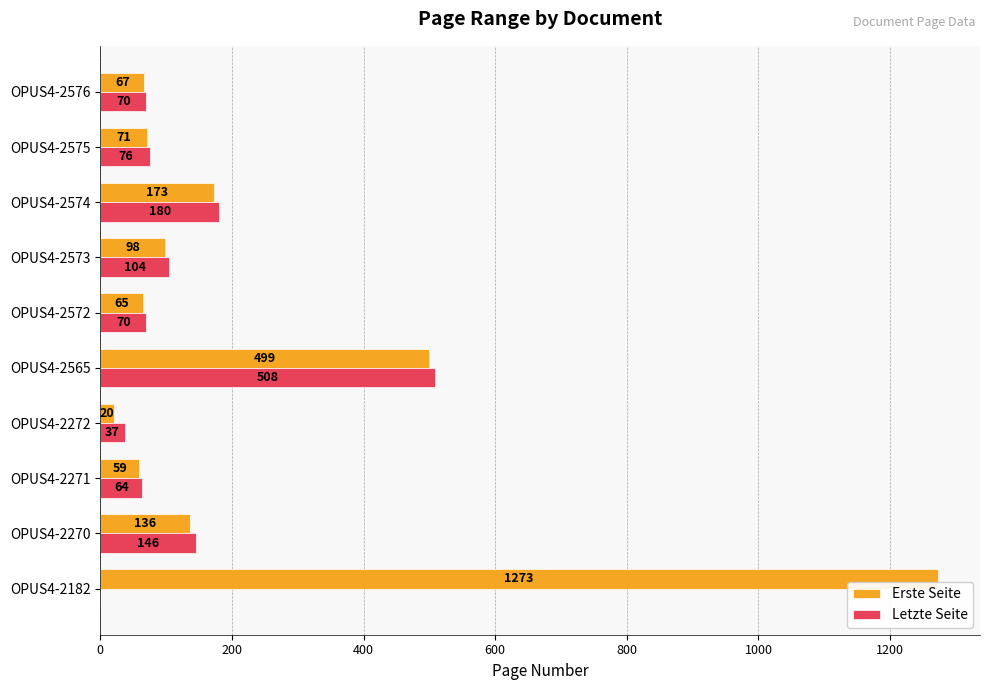

Which series has the largest total across all categories?

Erste Seite